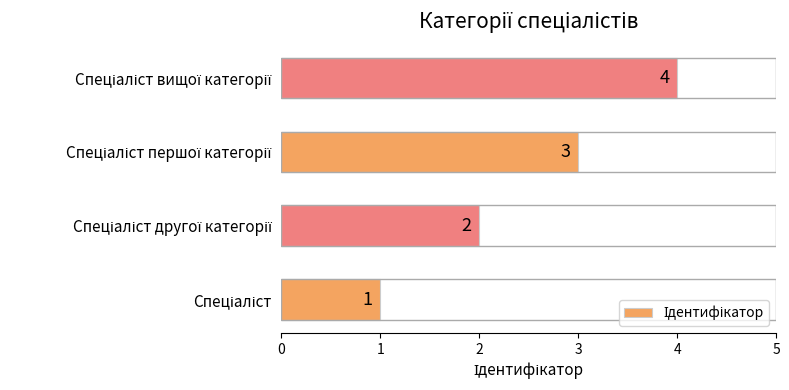

Are the bars grouped side by side (vs. stacked)?

No